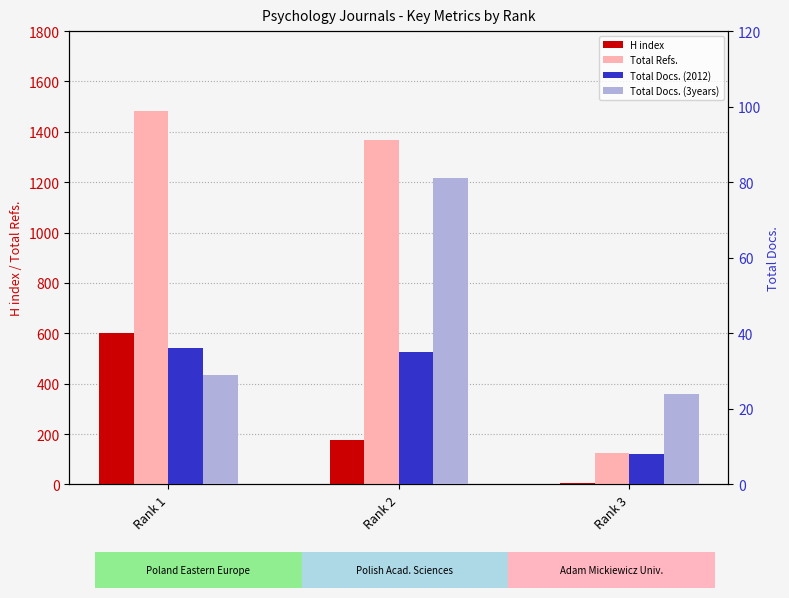

Rank the series by their maximum value, from highest to lowest.

Total Refs., H index, Total Docs. (3years), Total Docs. (2012)